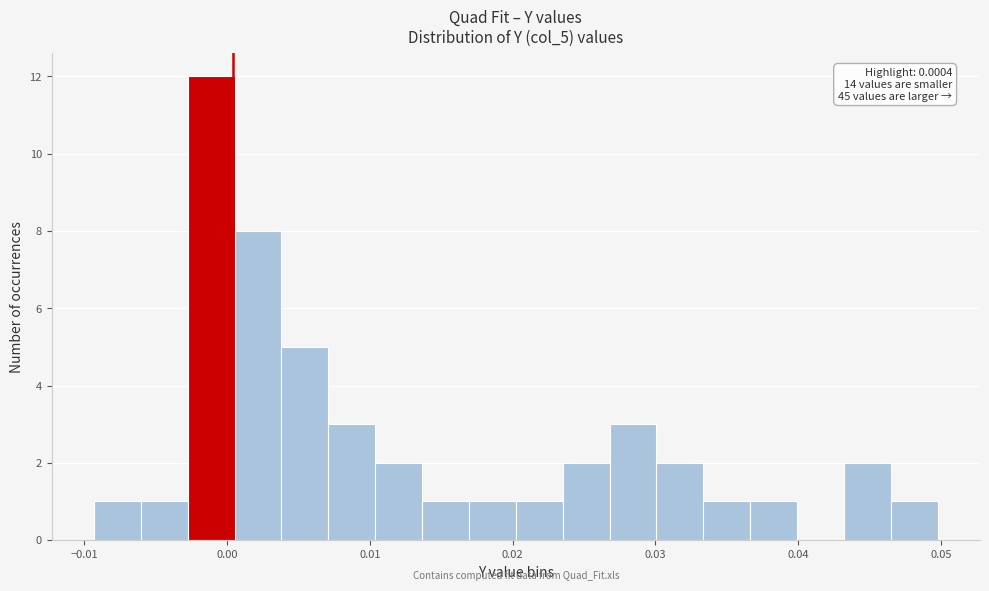

Read against the x-axis, roughly where is the centre of the tallest bar?

-0.001